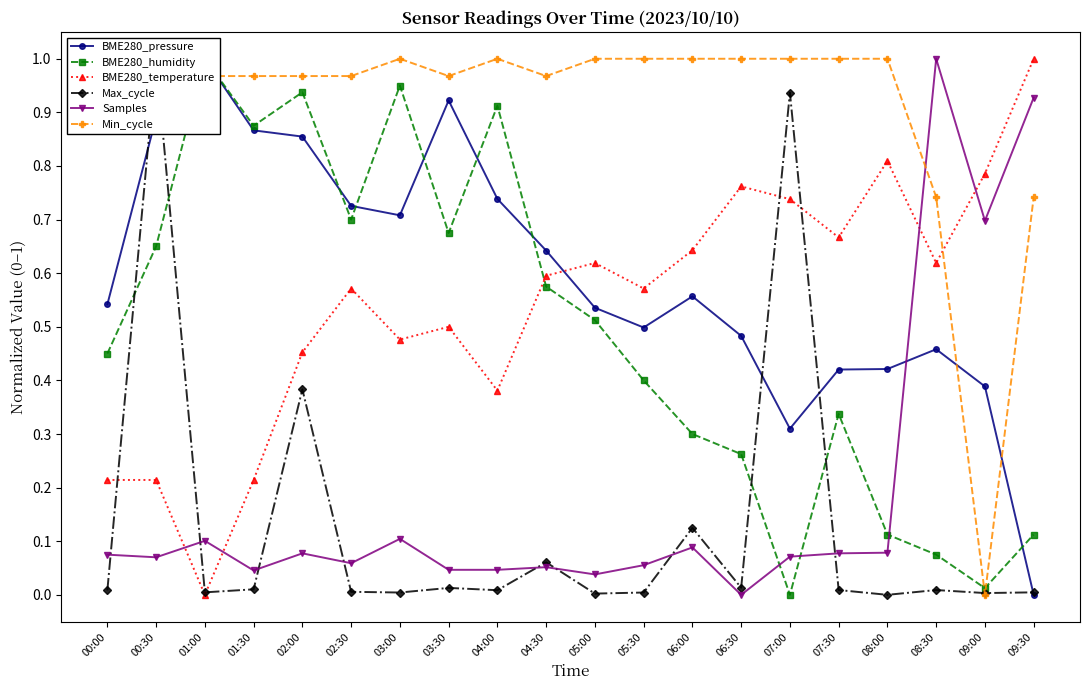

Which series has the largest range (max minus min)?

BME280_pressure